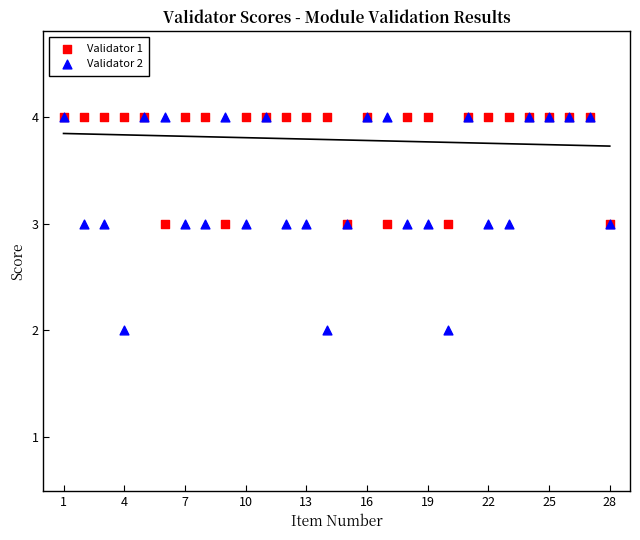

What are all the series names shown in the legend?

Validator 1, Validator 2